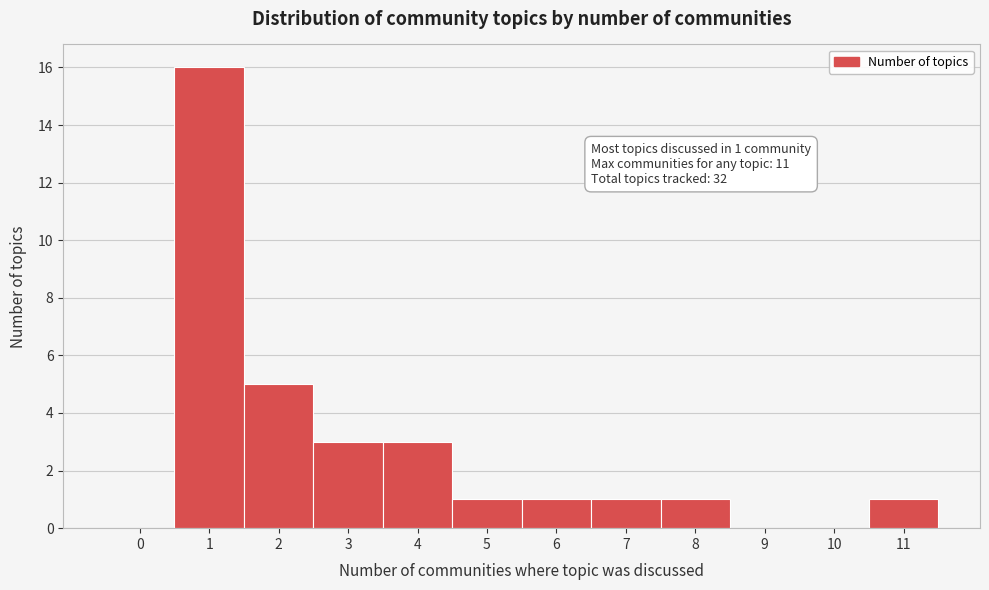

Which range on the x-axis has the tallest bar?

0.5 to 1.5